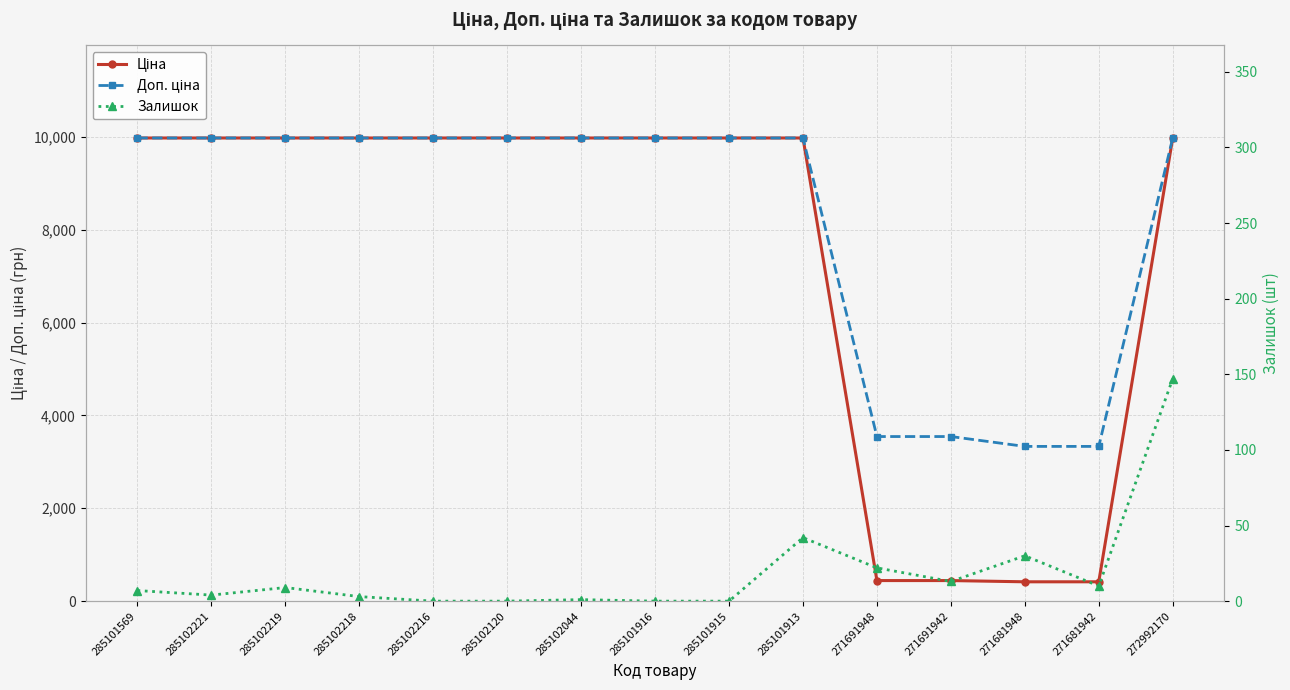

True or false: Залишок has more than 0 interior local peaks.

True